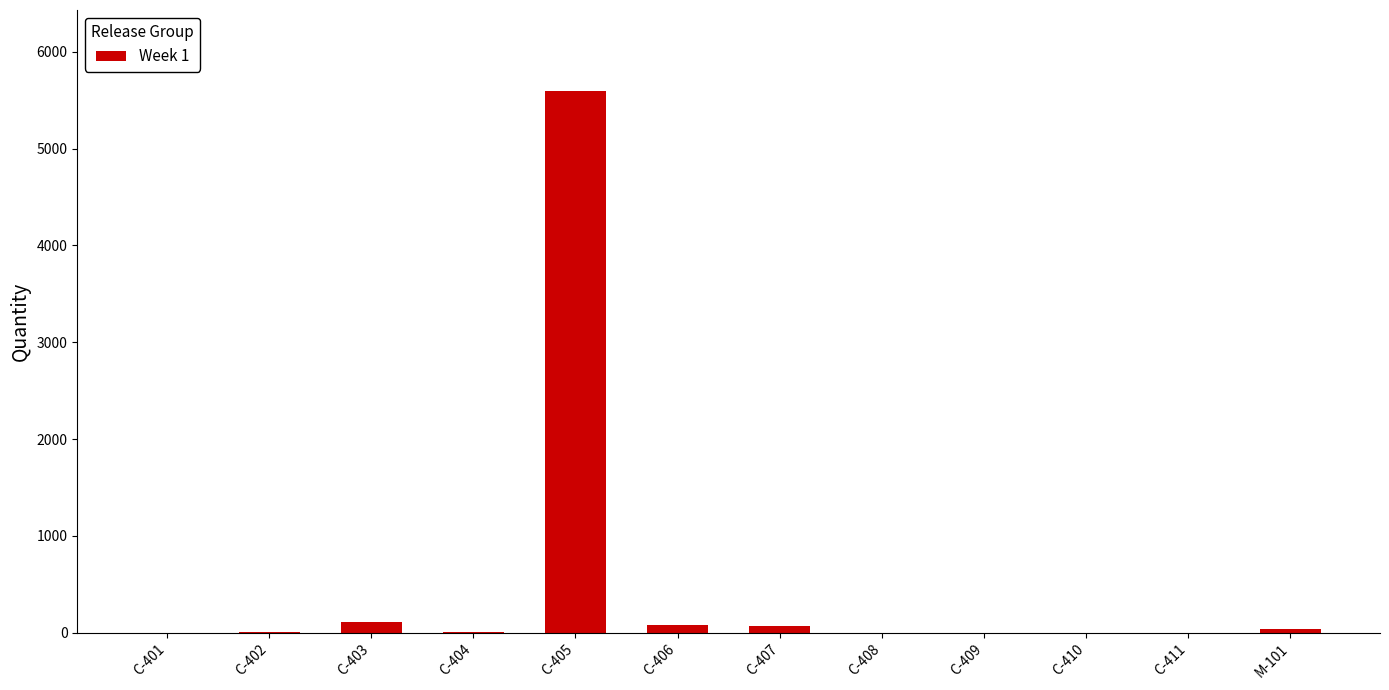

What is the maximum value shown in the chart?

5593